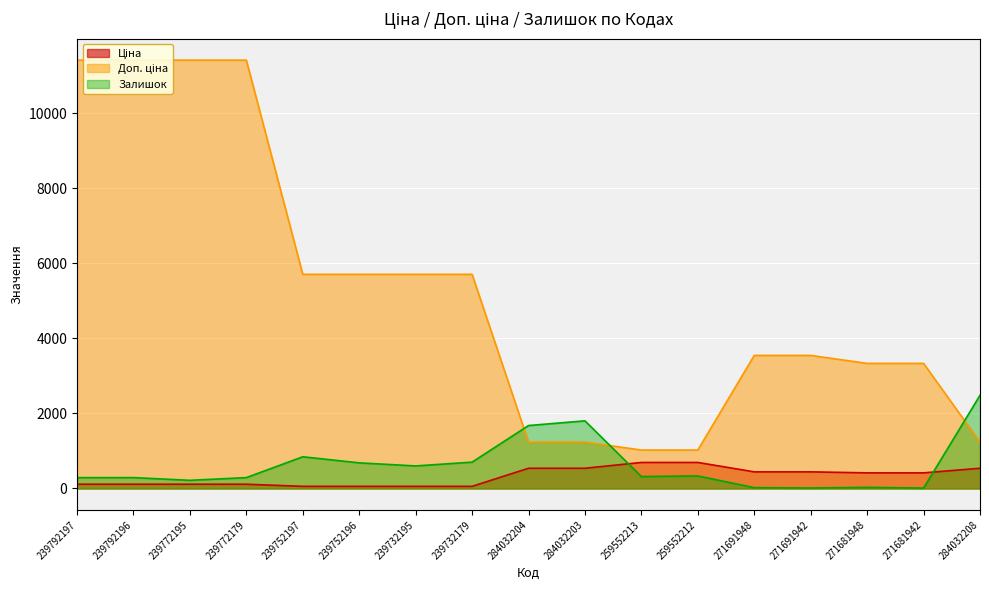

At which label does Ціна first exceed 416?

284032204